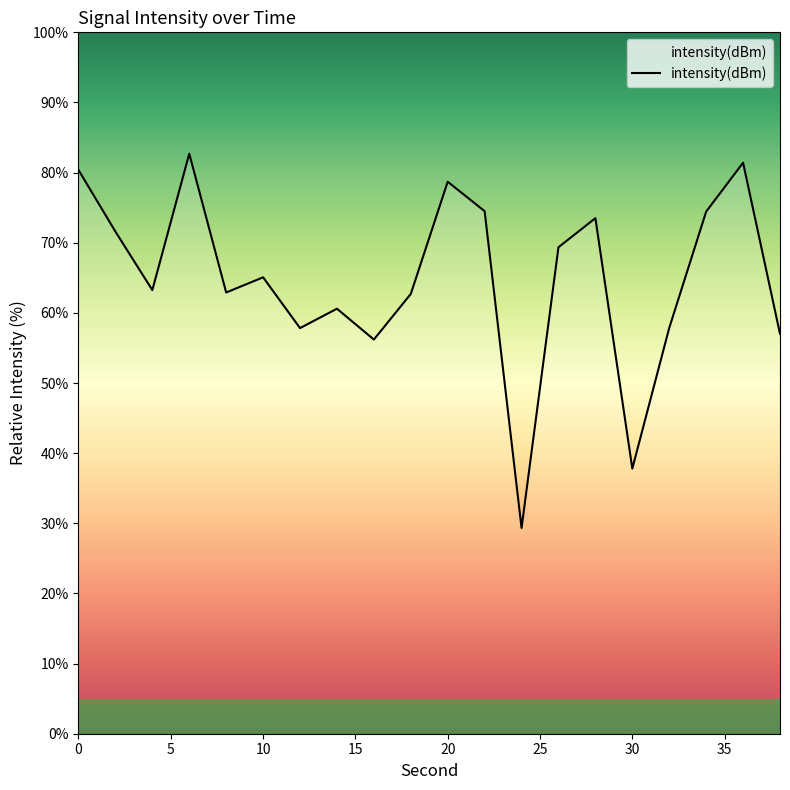

What is the minimum value shown in the chart?

29.3